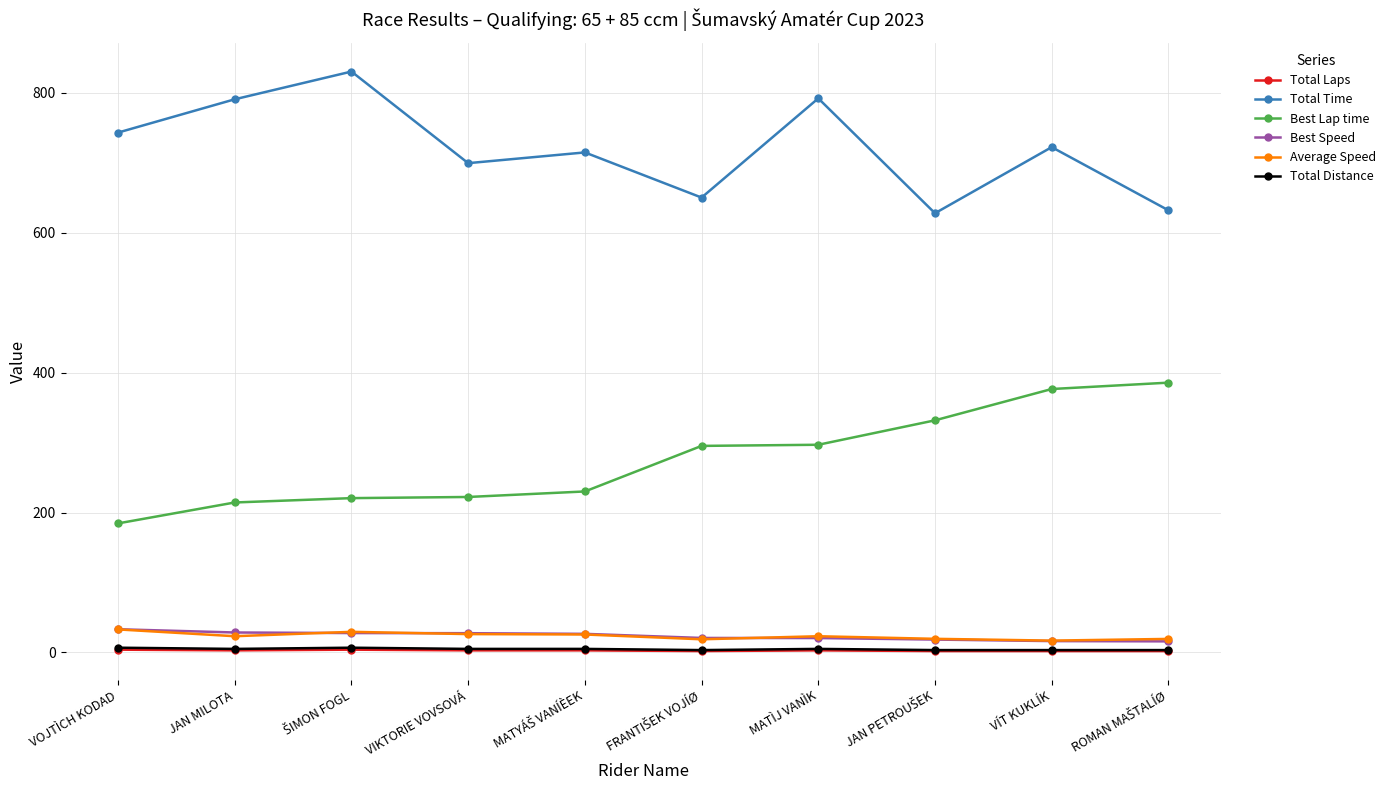

How many series are shown in this chart?

6